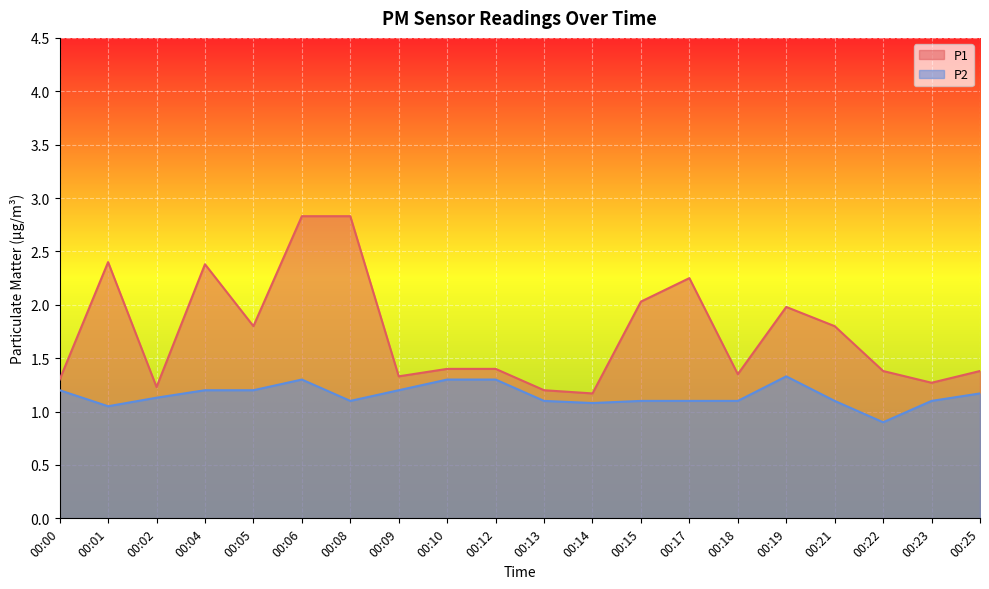

Which series changed the most between 00:02 and 00:09?

P1